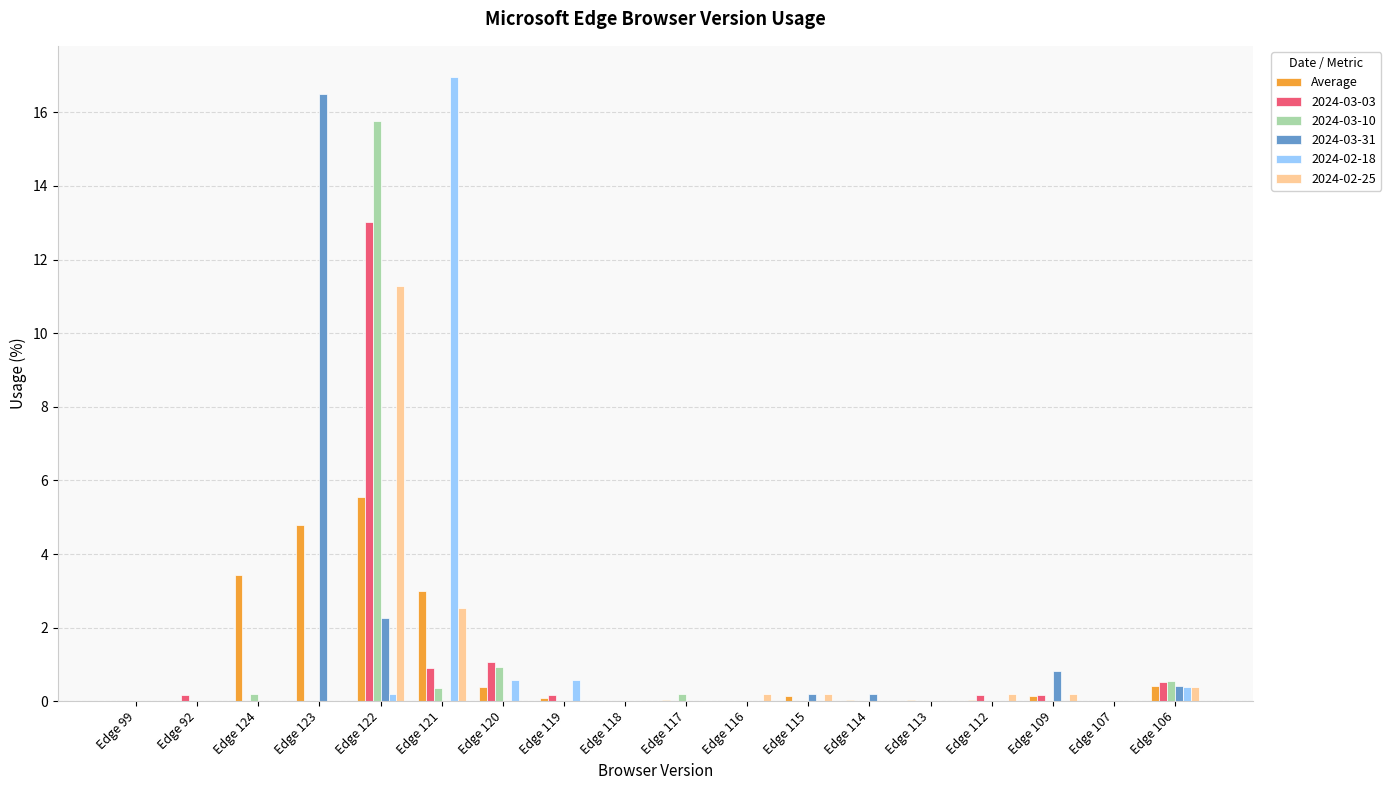

At which category is the sum across all series the highest?

Edge 122